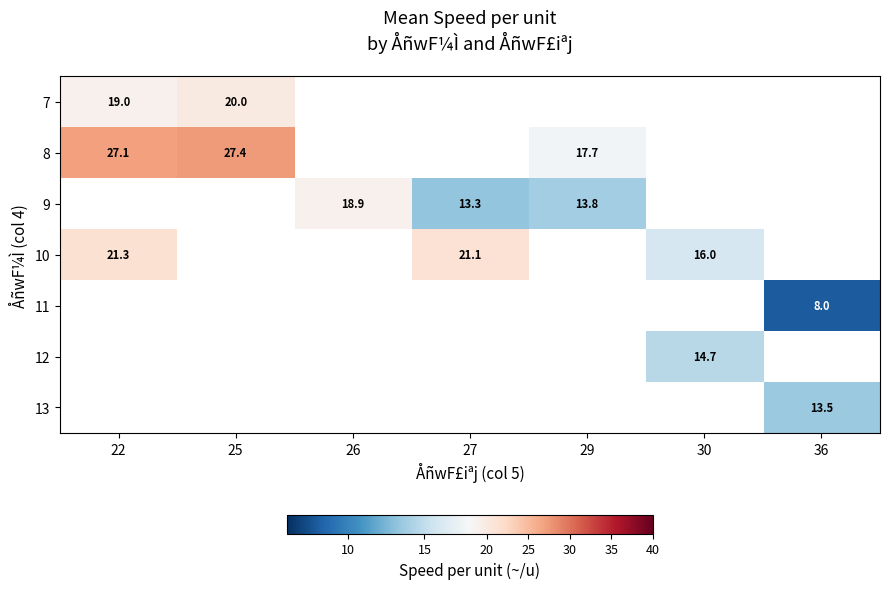

Is it true that 10 equals 16.0 at 30?

True